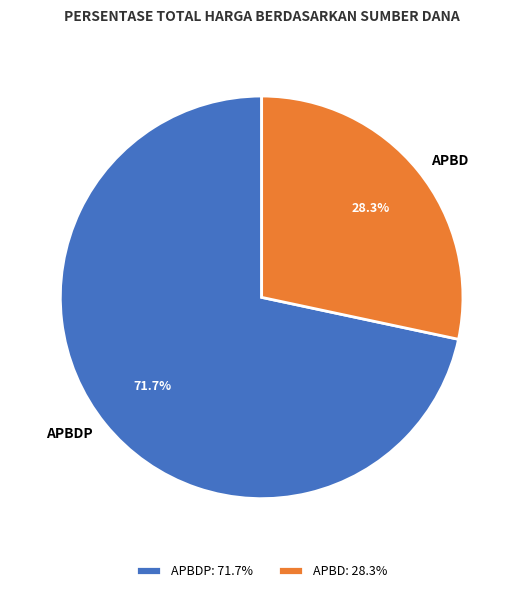

Does any single category account for the majority?

Yes